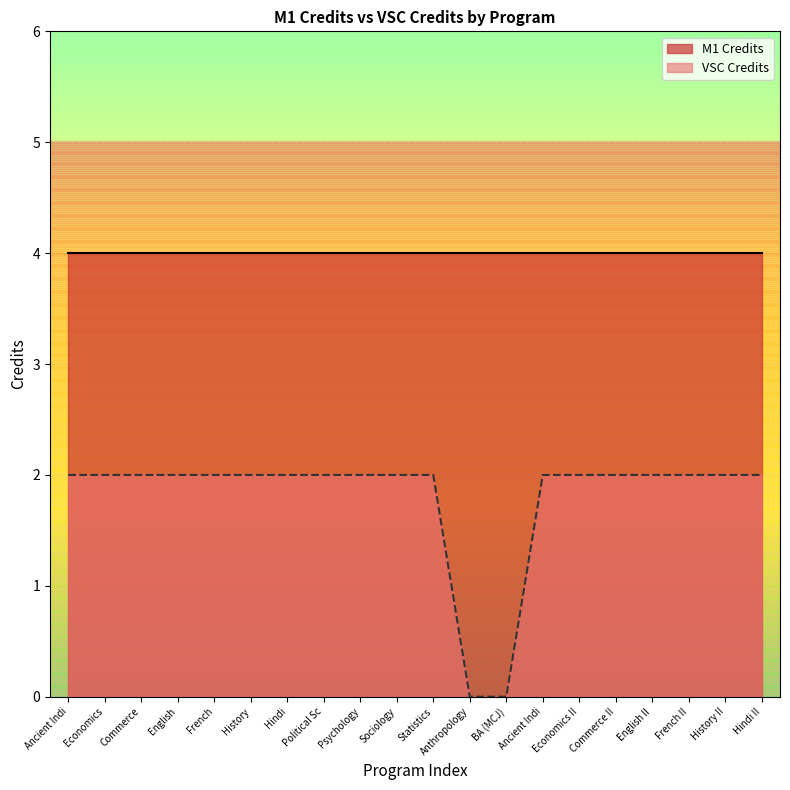

What position from the left is Commerce II?

16